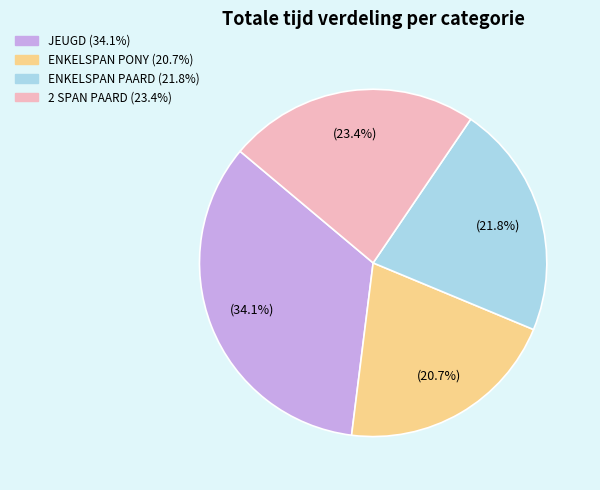

Between 2 SPAN PAARD and ENKELSPAN PAARD, which is larger?

2 SPAN PAARD